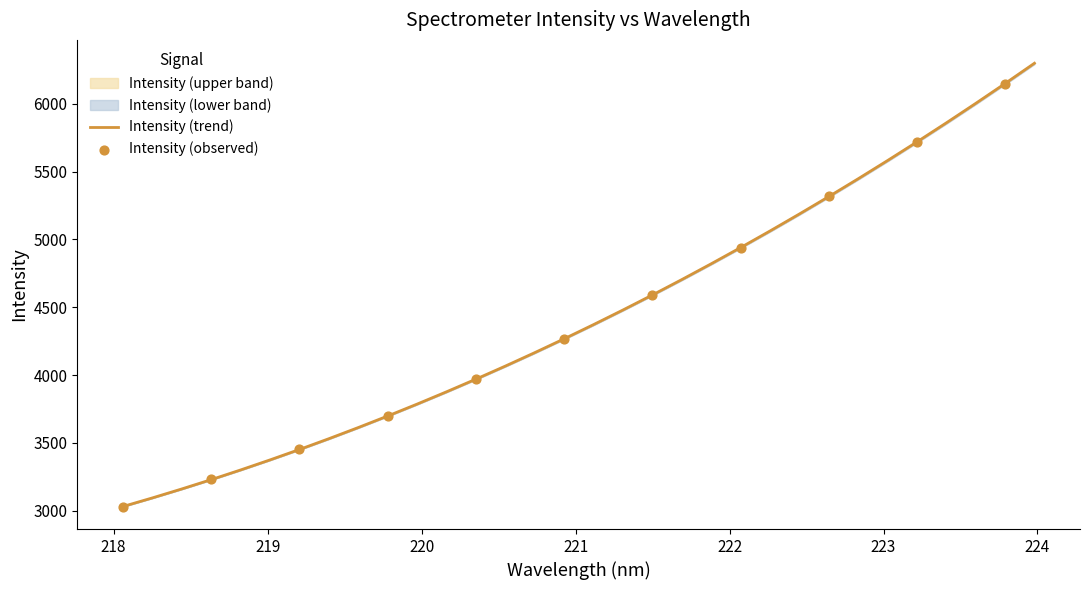

What is the ratio of the value at 220.3533 to the value at 223.5987?

0.7